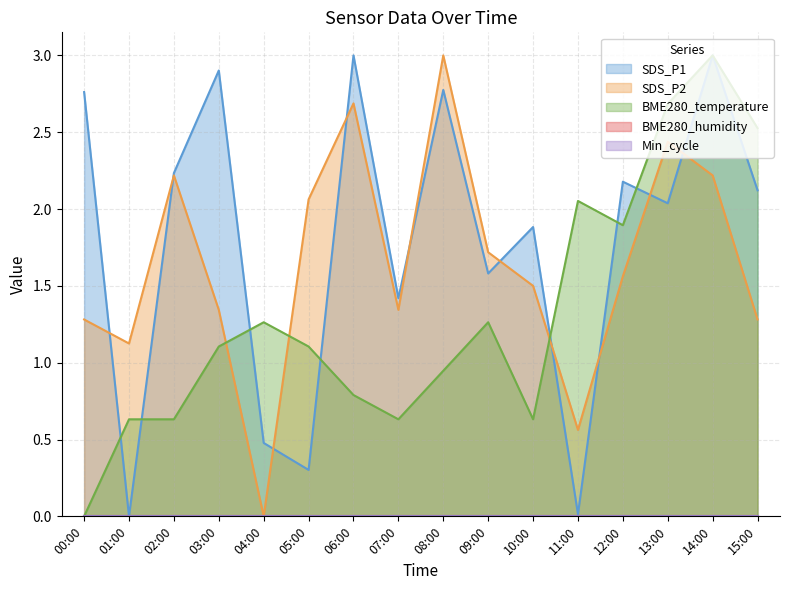

The SDS_P2 series shows 1.8 at 00:00. True or false?

False